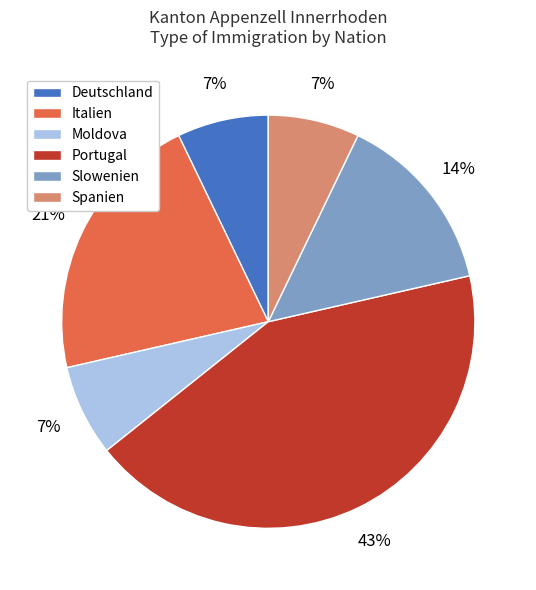

Combined, do Spanien and Slowenien account for over 50%?

No